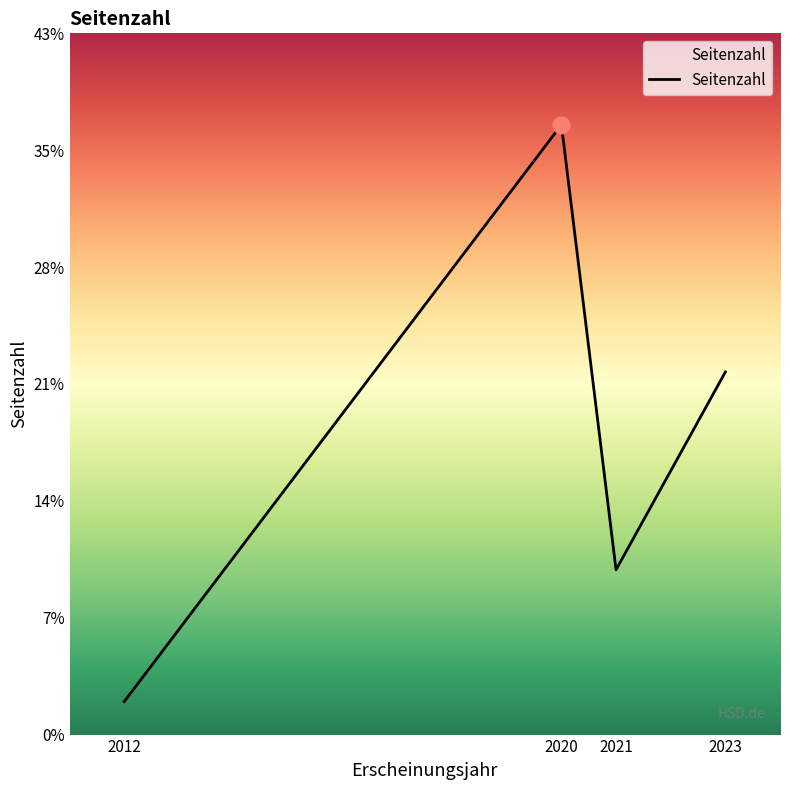

List the labels in order of value, smallest first.

2012, 2021, 2023, 2020